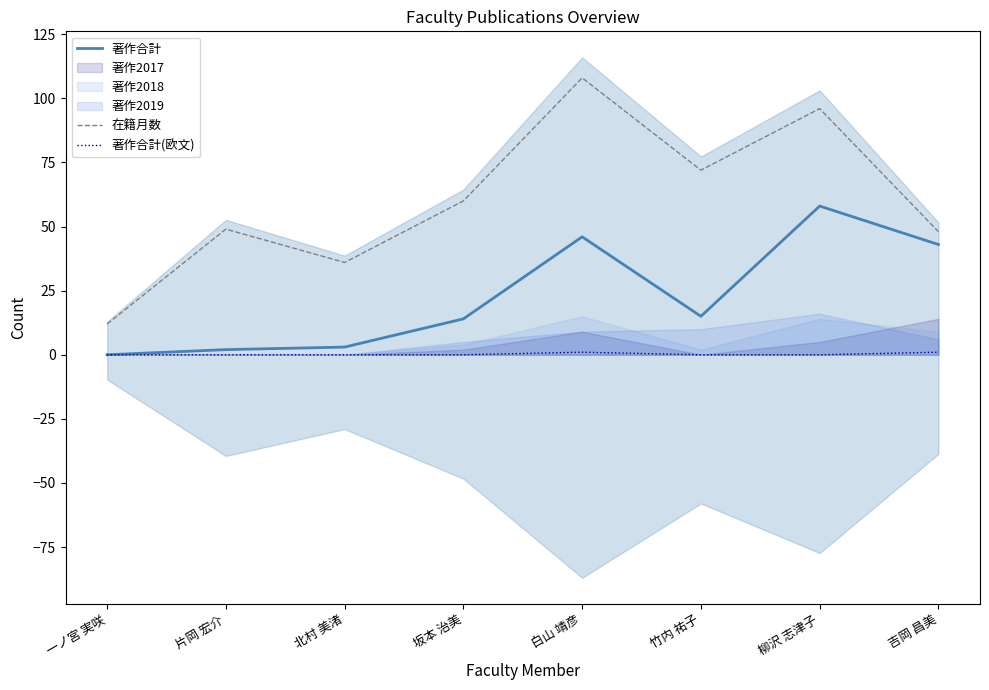

In 在籍月数, how many points are lower than both neighbors (excluding endpoints)?

2